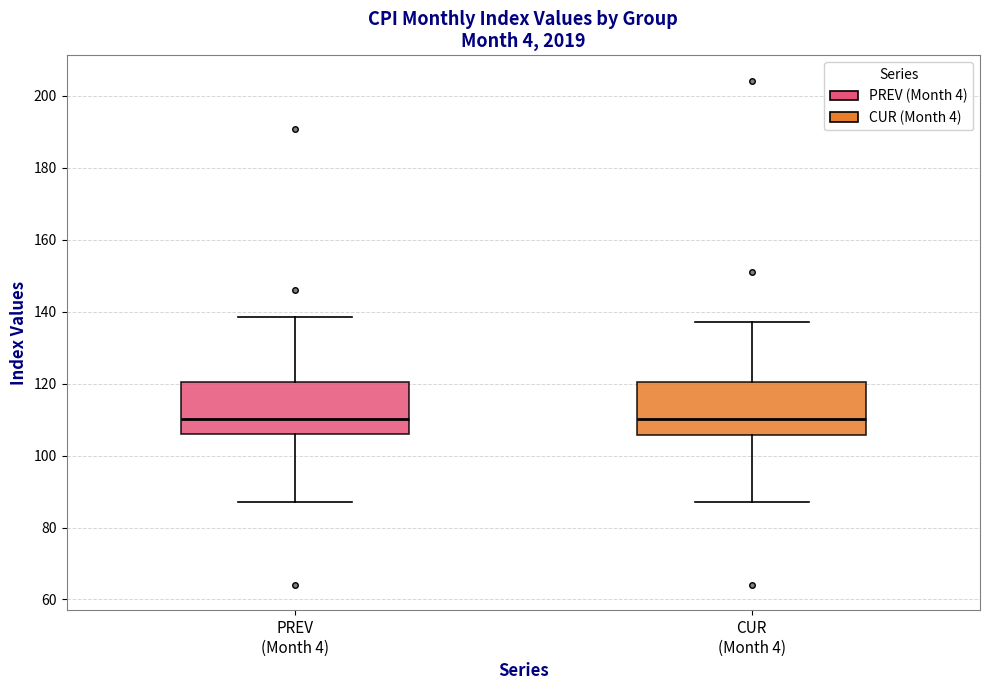

Reading left to right, transcribe this box plot: for each box, give where its median line is, the range the box spans, and where its two whiskers end, as read against the y-axis. The values are not printed on the chart, so give them approximately, as read against the axis.

PREV (Month 4): median 110, box 106 to 120, whiskers 88 to 138
CUR (Month 4): median 110, box 106 to 120, whiskers 88 to 138